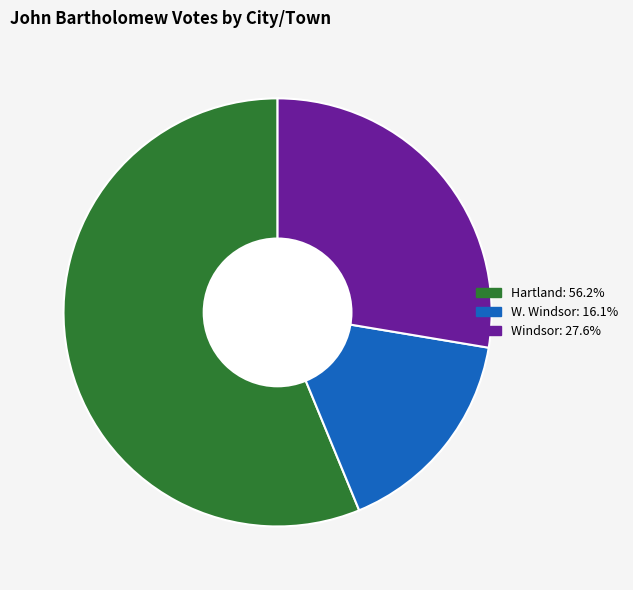

Which slice is the largest?

Hartland